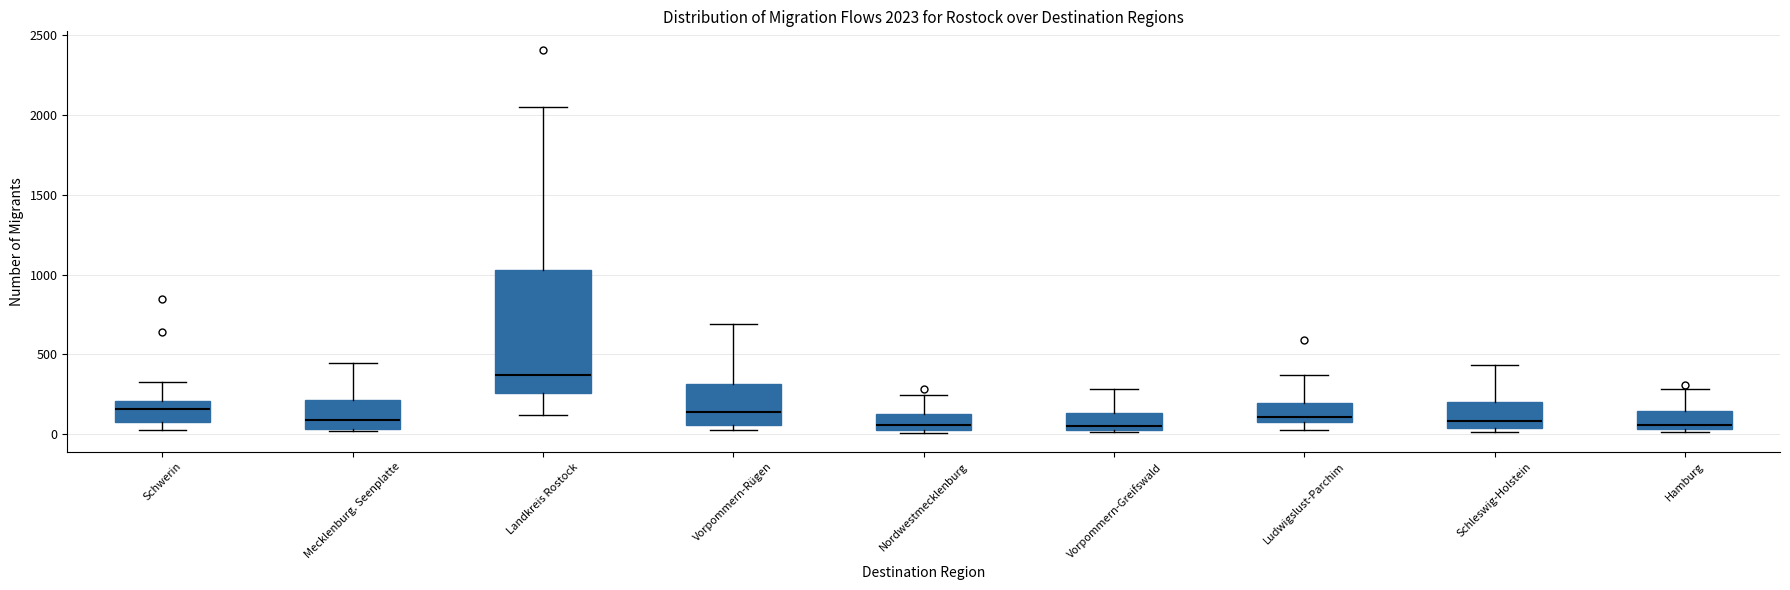

Comparing the boxes themselves (not the whiskers), which one is the tallest?

Landkreis Rostock